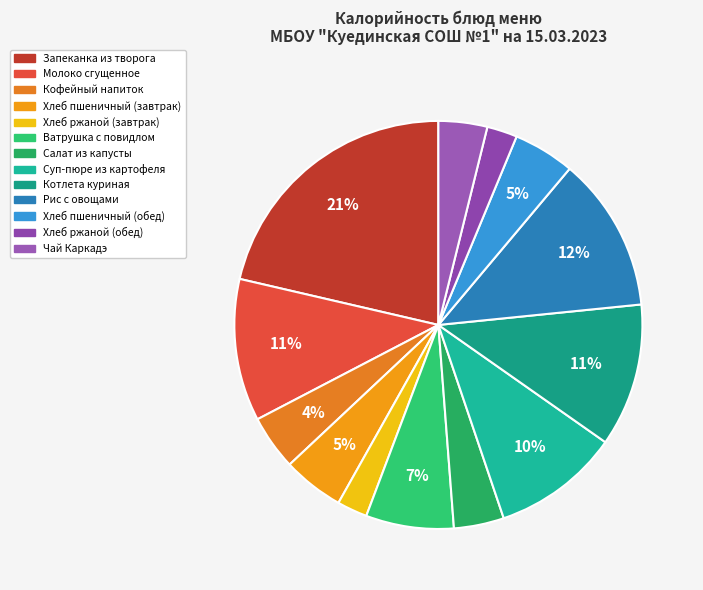

Count the number of slices in the pie.

13